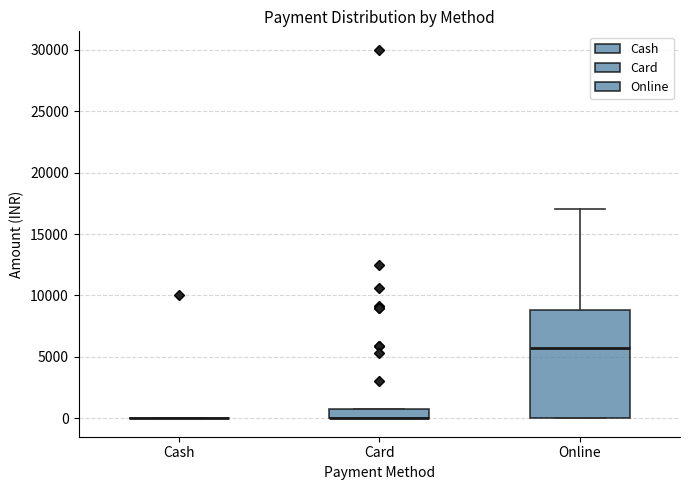

Reading left to right, transcribe this box plot: for each box, give where its median line is, the range the box spans, and where its two whiskers end, as read against the y-axis. The values are not printed on the chart, so give them approximately, as read against the axis.

Cash: box collapsed to a line at 0, whiskers 0 to 0
Card: median 0 (drawn on the box's lower edge), box 0 to 1000, whiskers 0 to 1000
Online: median 5500, box 0 to 9000, whiskers 0 to 17000